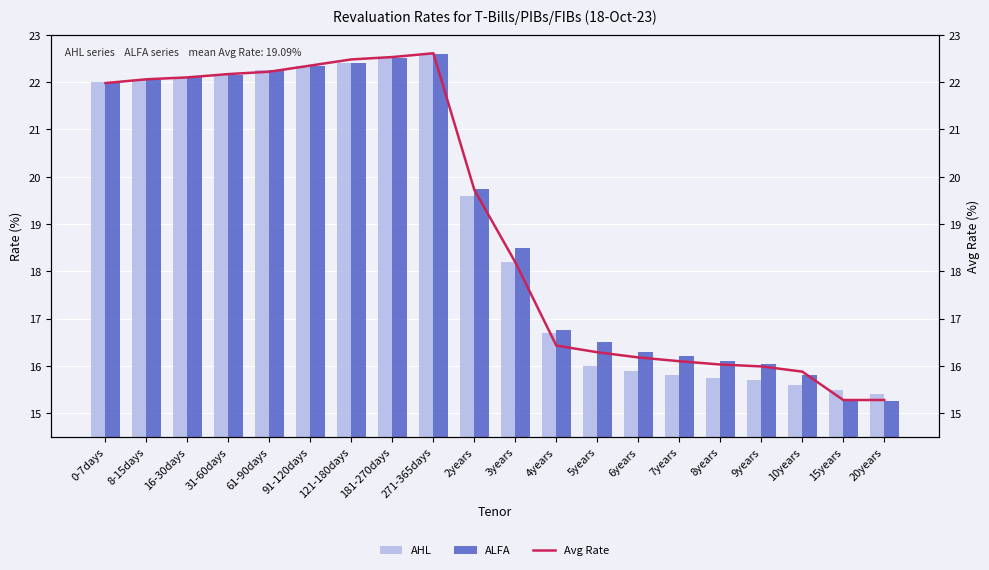

How many data points in ALFA are less than 19?

10